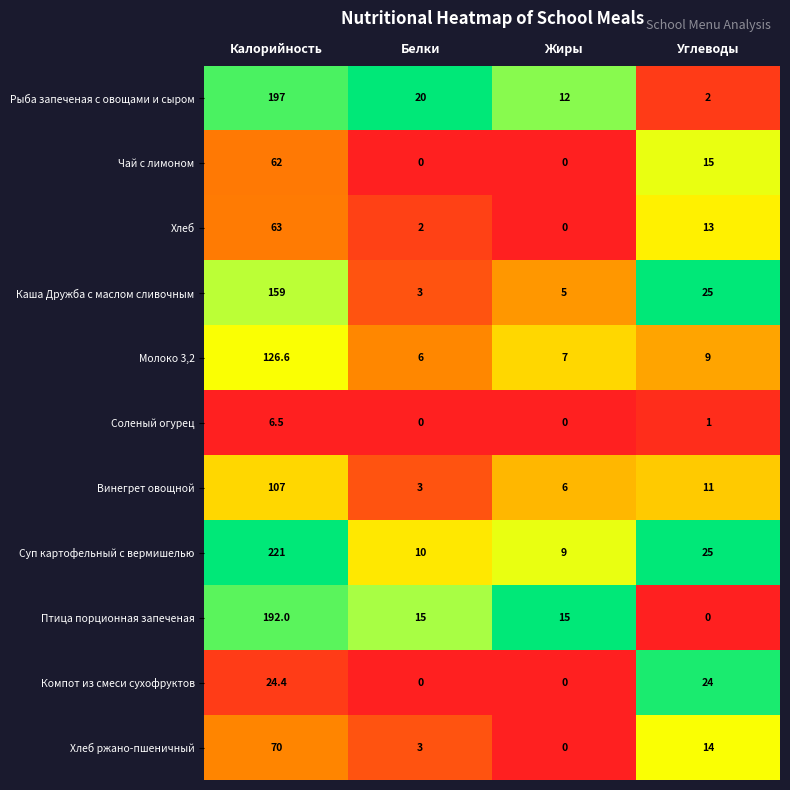

True or false: Хлеб has a value of 63.0 at Калорийность.

True